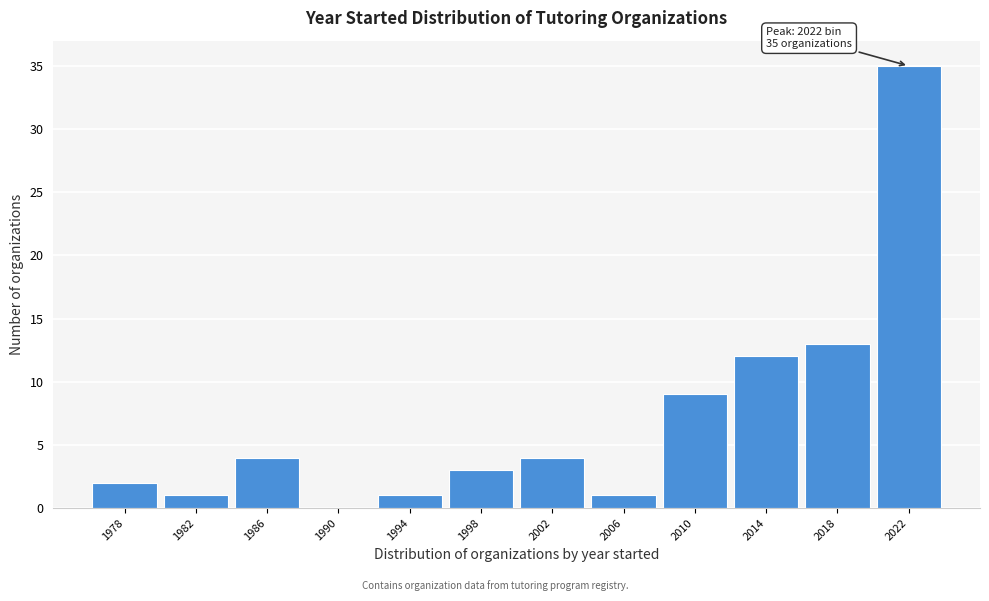

Which range on the x-axis has the tallest bar?

2020 to 2024